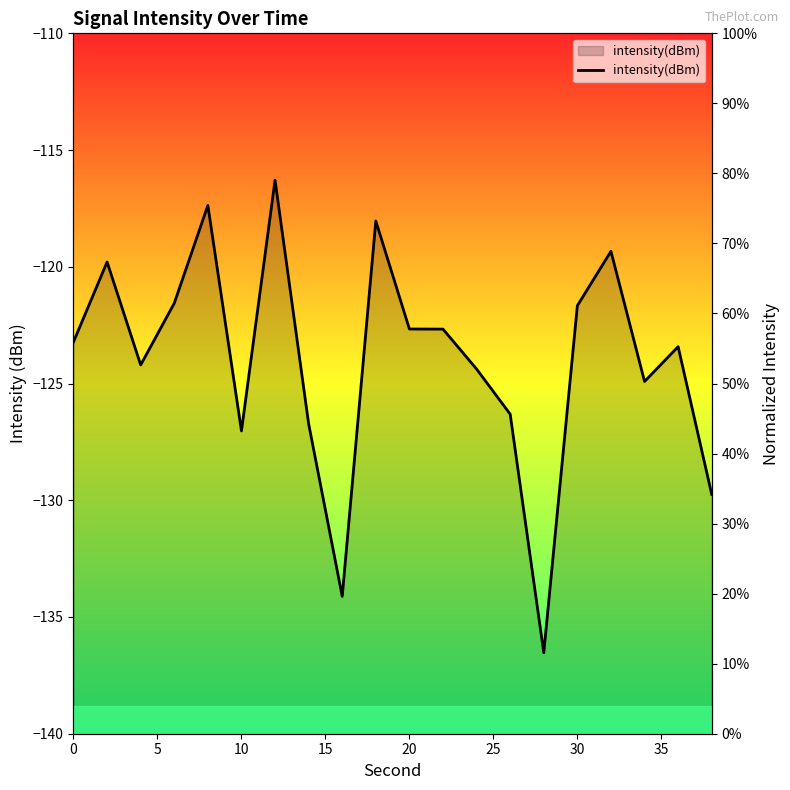

Count the number of categories in the chart.

20